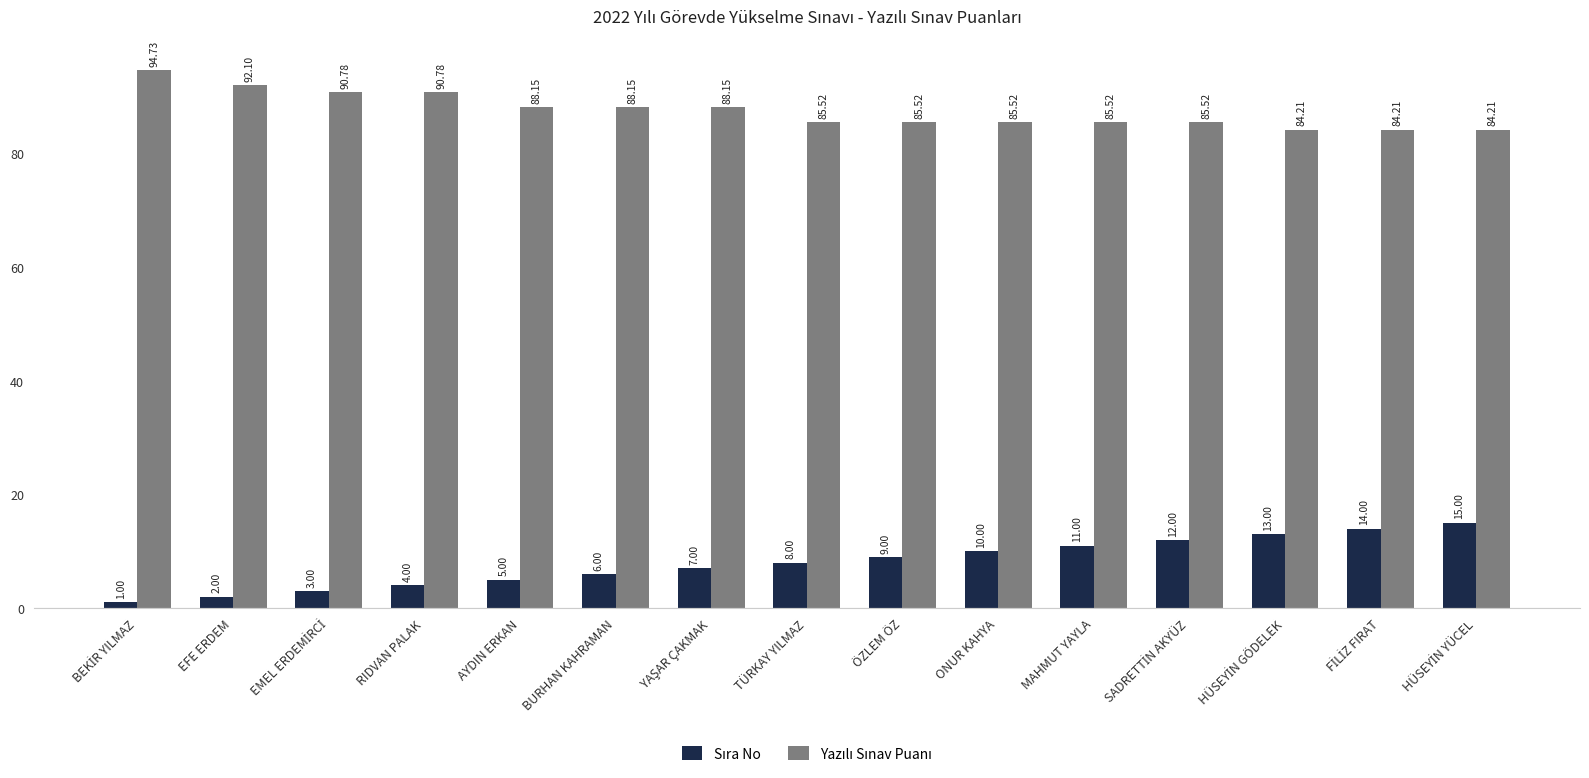

What is the total value across all series at TÜRKAY YILMAZ?

93.5